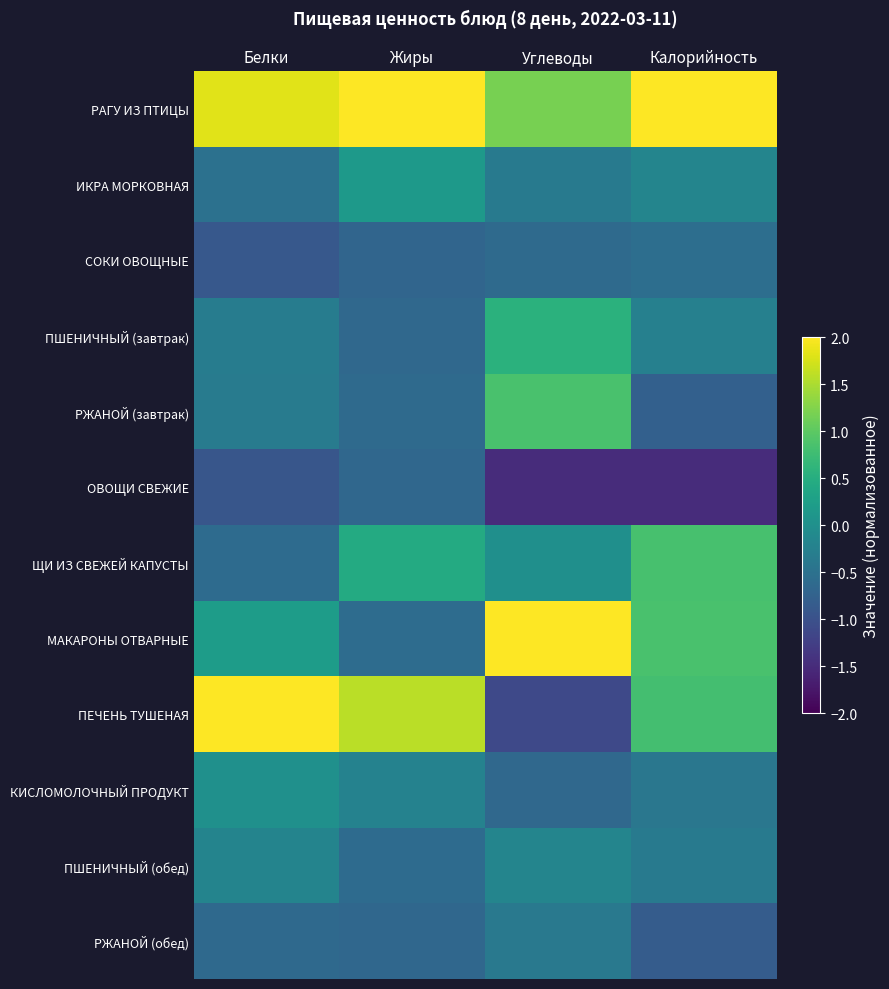

What is the difference between the highest and lowest values at Белки?

3.3